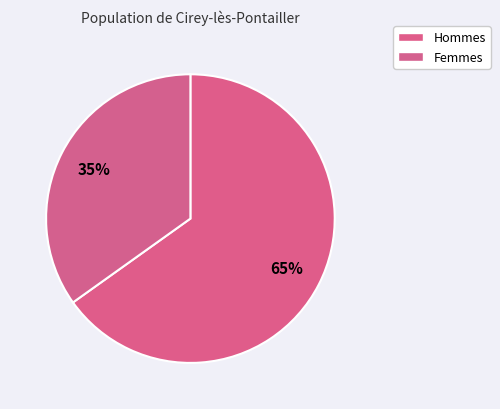

To the nearest percent, what is the difference between the largest and smallest slice percentages?

30%